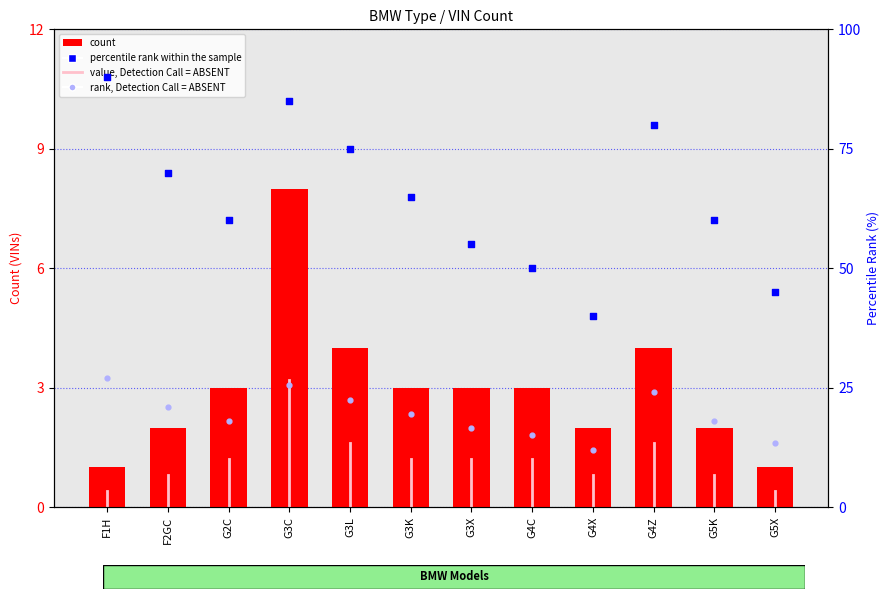

Which series has the largest Y range (max minus min)?

percentile_rank